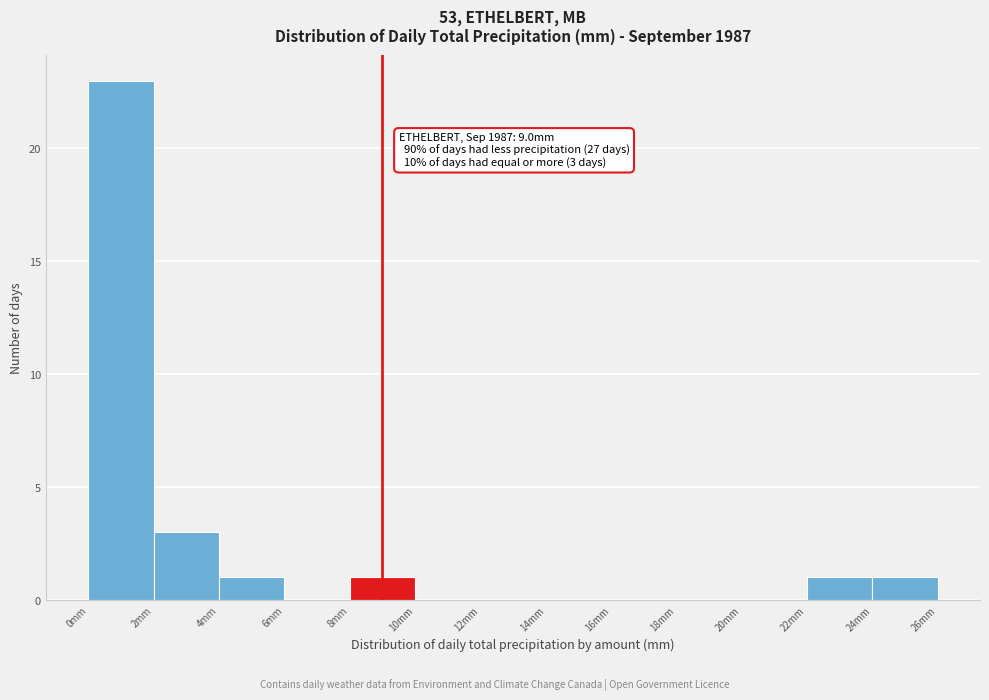

Over which range of the x-axis is the bar tallest?

0 to 2